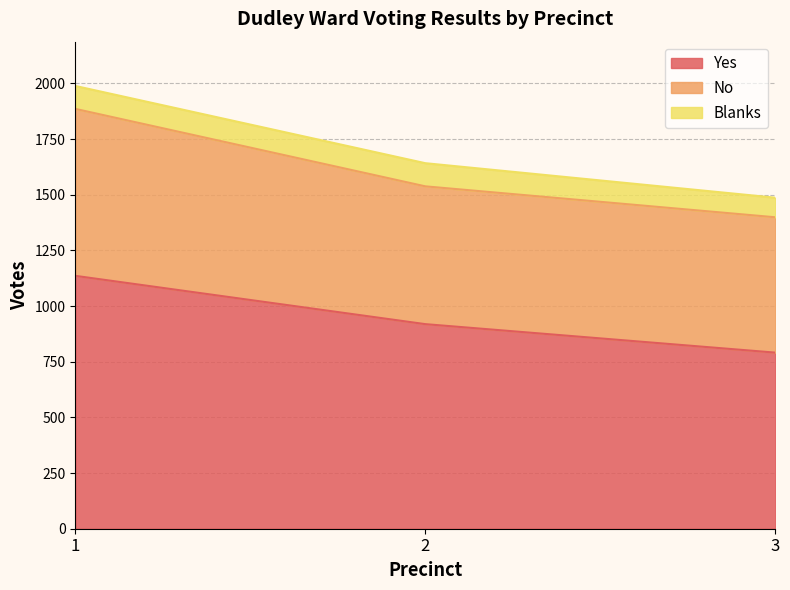

At which category does the chart reach its minimum across all series?

3